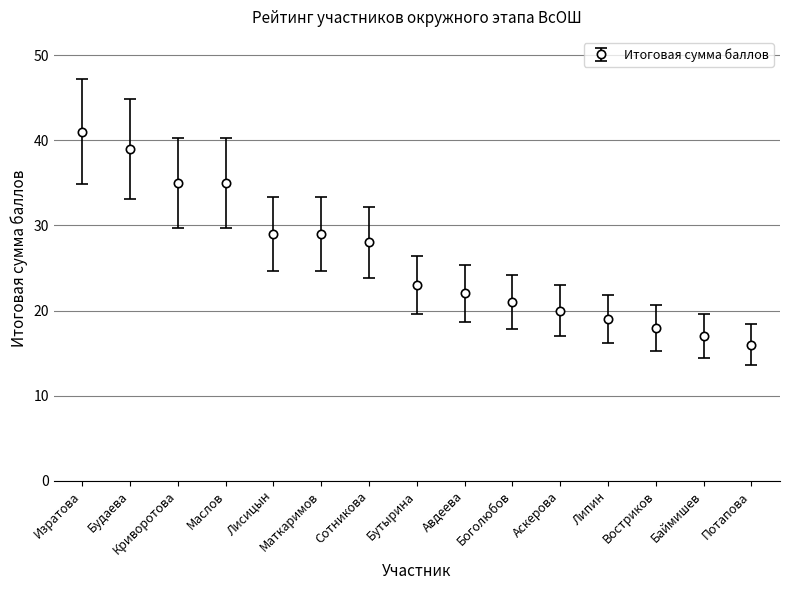

Between Аскерова and Потапова, which is larger?

Аскерова